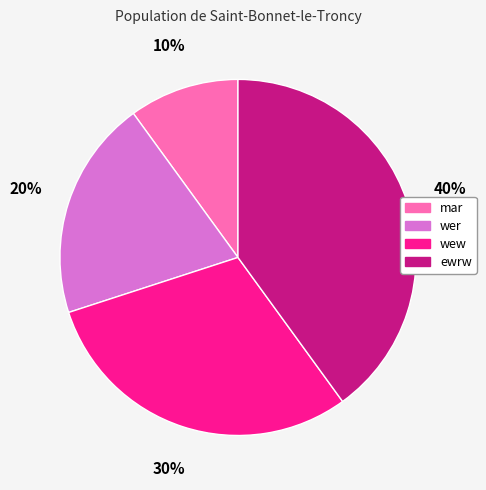

The ewrw slice represents 40% of the pie. True or false?

True